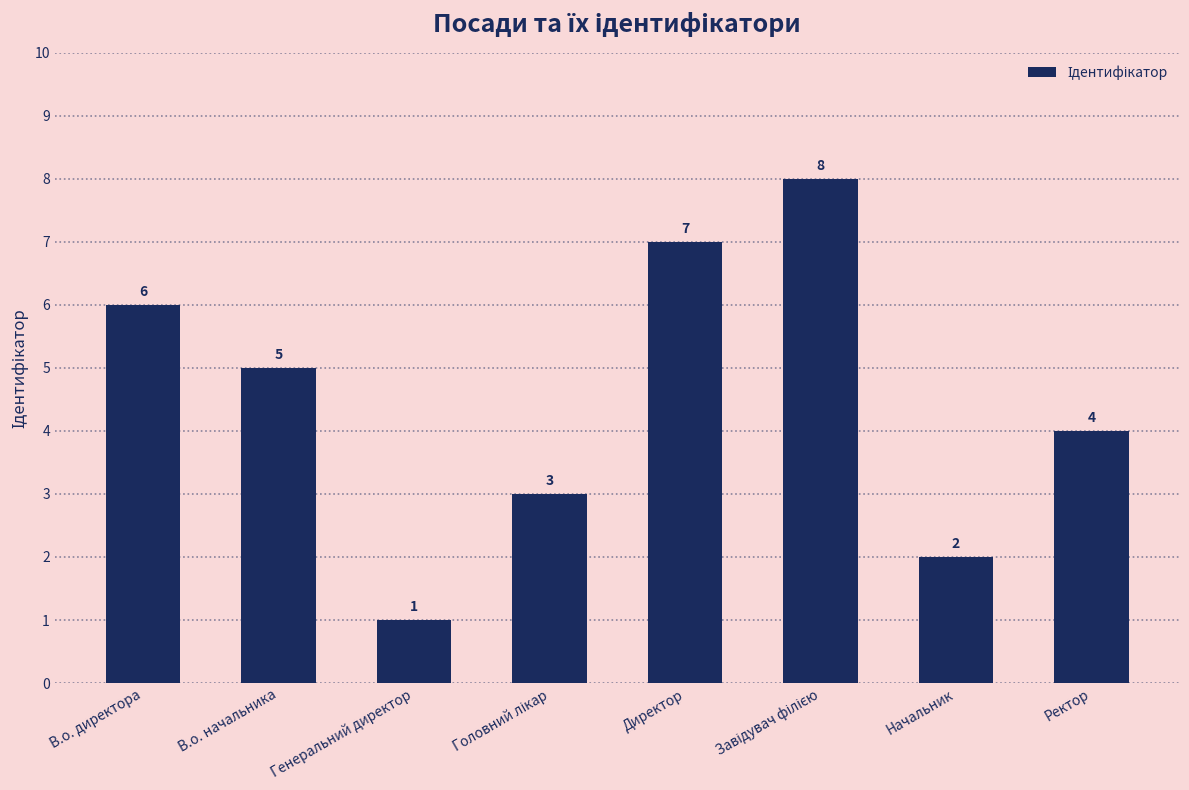

What is the value of the 6th bar from the left?

8